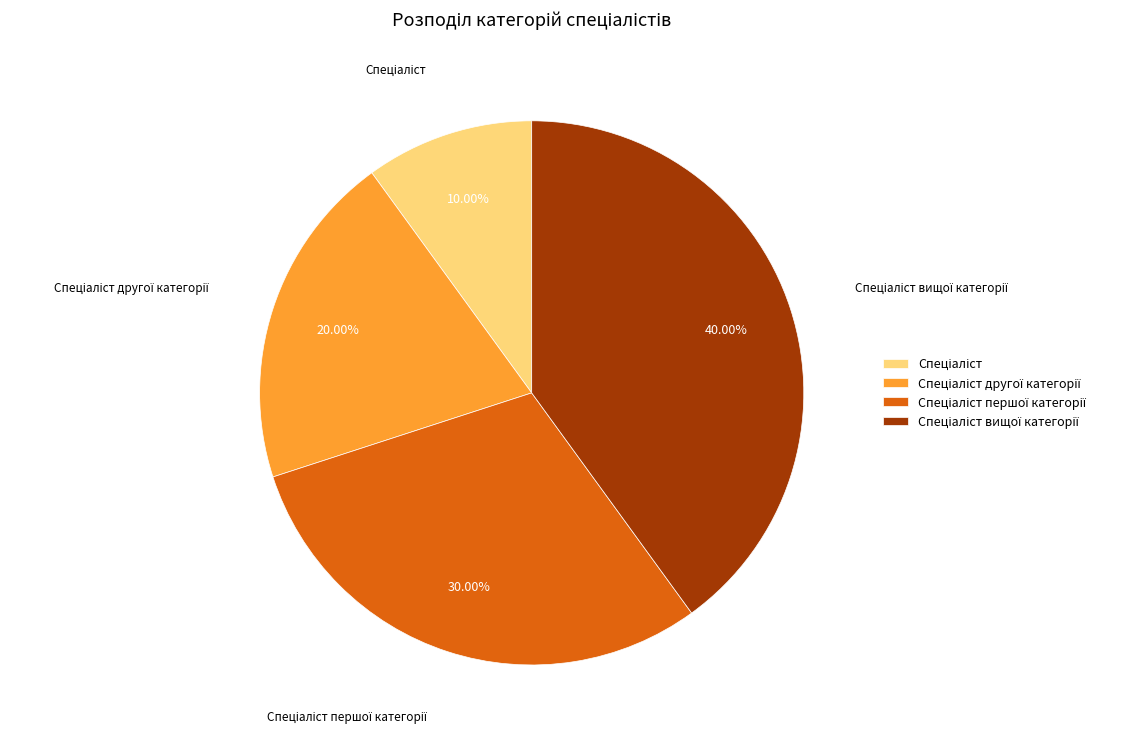

Does any single category account for the majority?

No